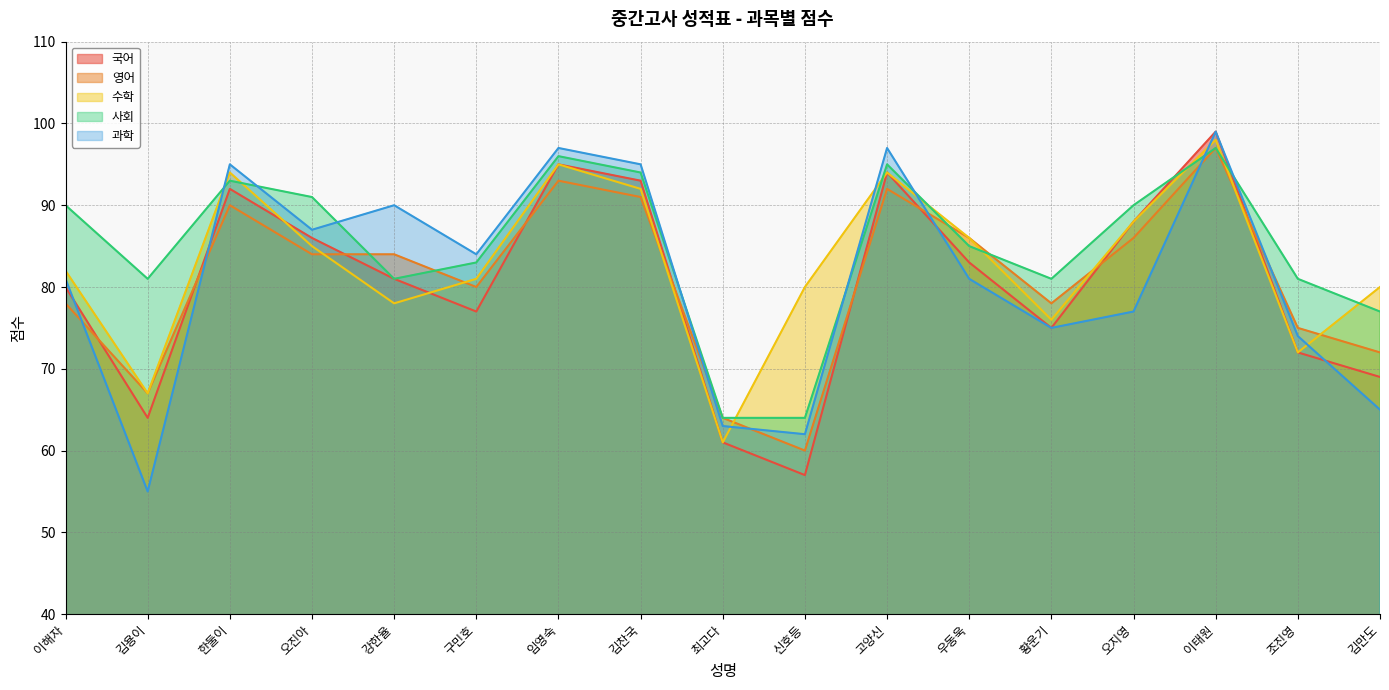

Read the 수학 value at 한둘이, to the nearest 5.

95